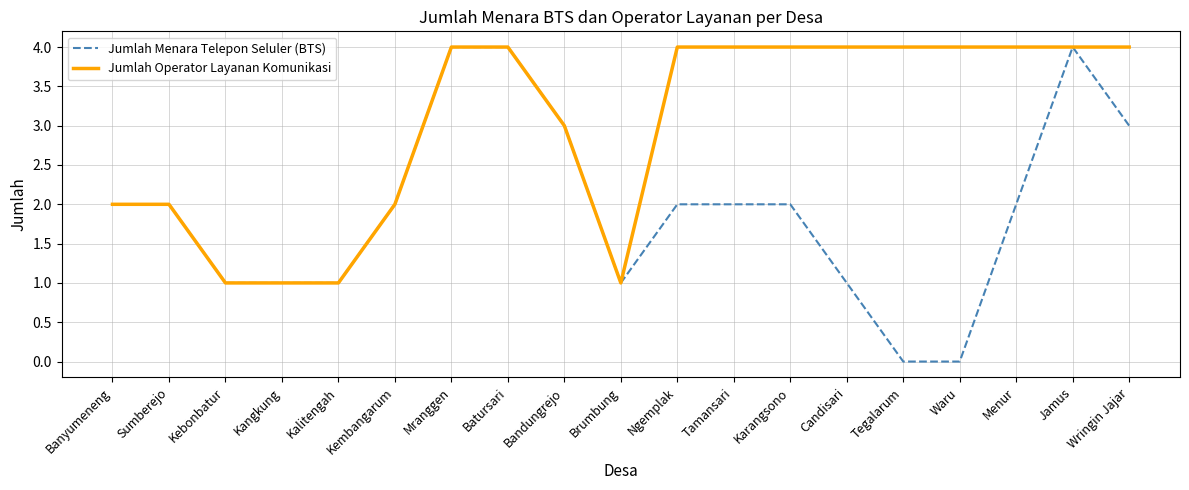

What is the sum of all Jumlah Menara Telepon Seluler (BTS) values?

37